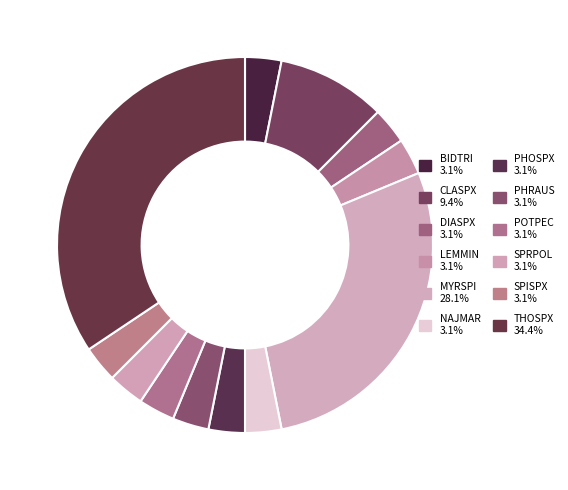

Does BIDTRI account for over 50% of the chart?

No